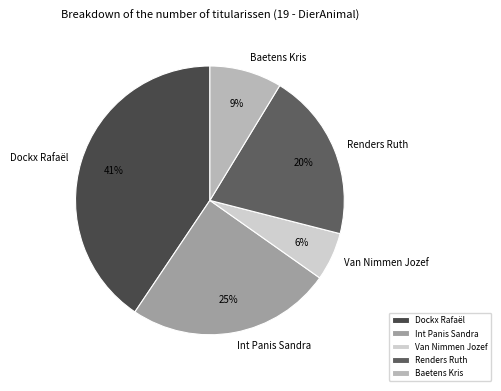

How many segments does this pie chart have?

5